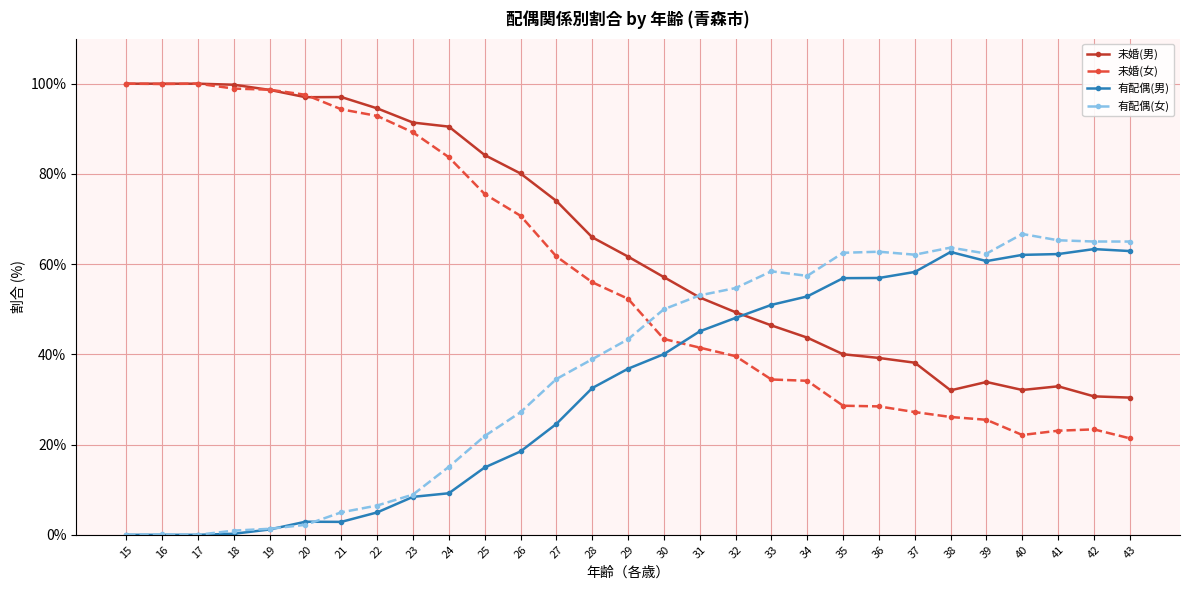

What is the sum of the 未婚(男) values at 23 and 15?

191.4